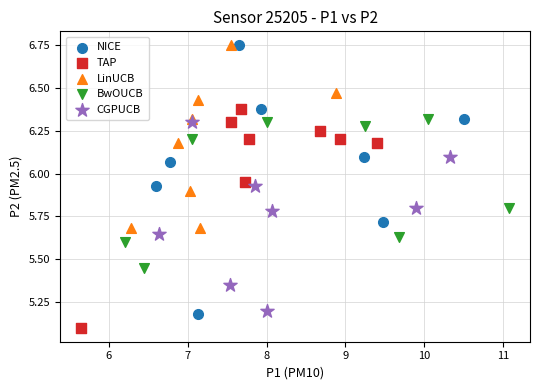

Which series reaches the minimum Y coordinate?

TAP